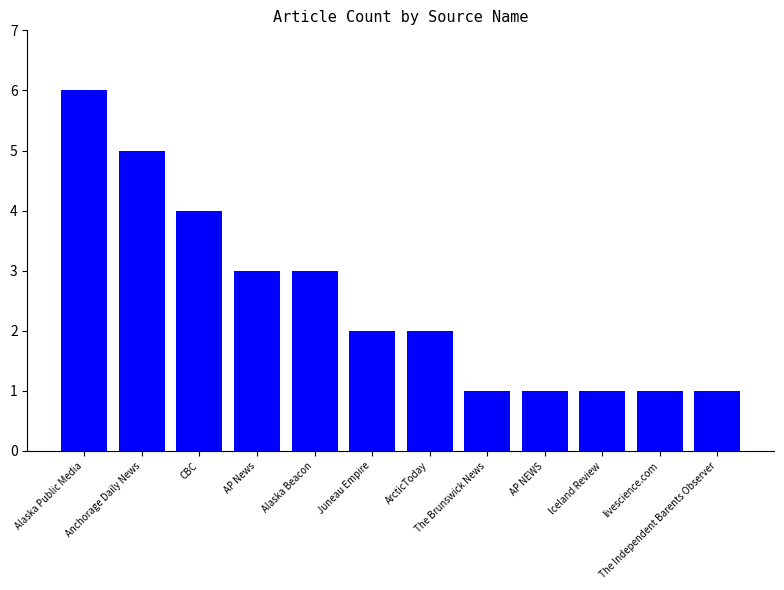

Which category has the highest value across all series?

Alaska Public Media